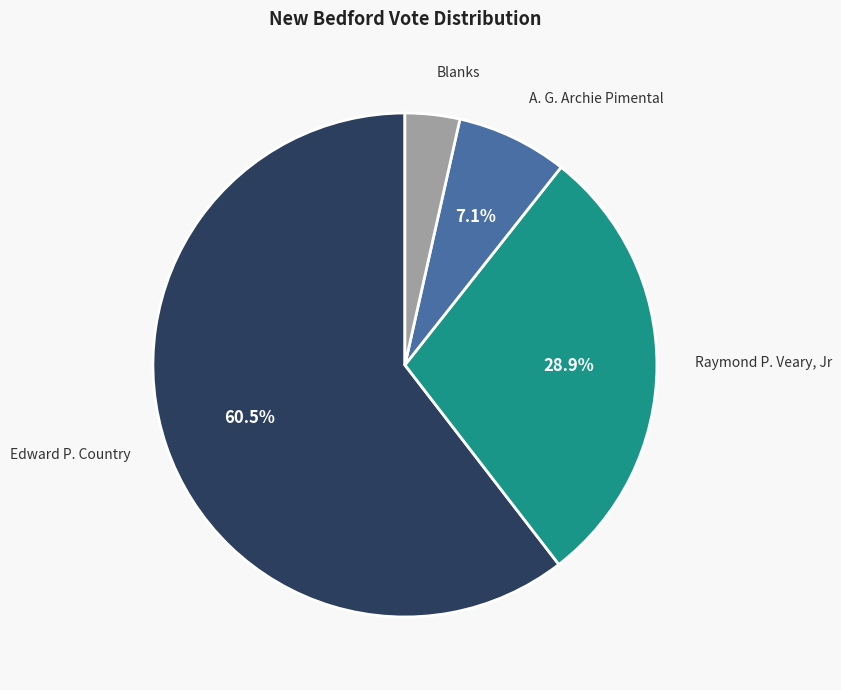

Combined, do Edward P. Country and Blanks account for over 50%?

Yes